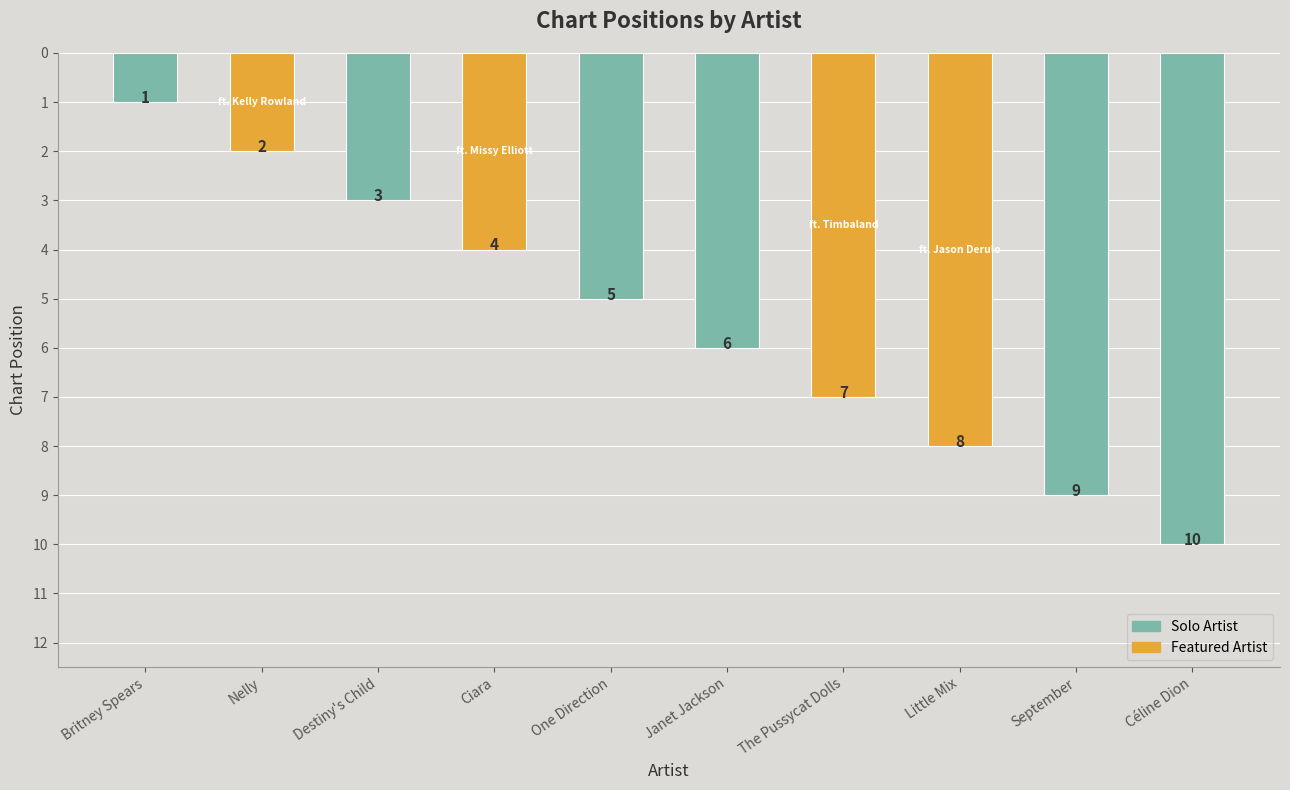

What is the label of the 5th bar from the right?

Janet Jackson